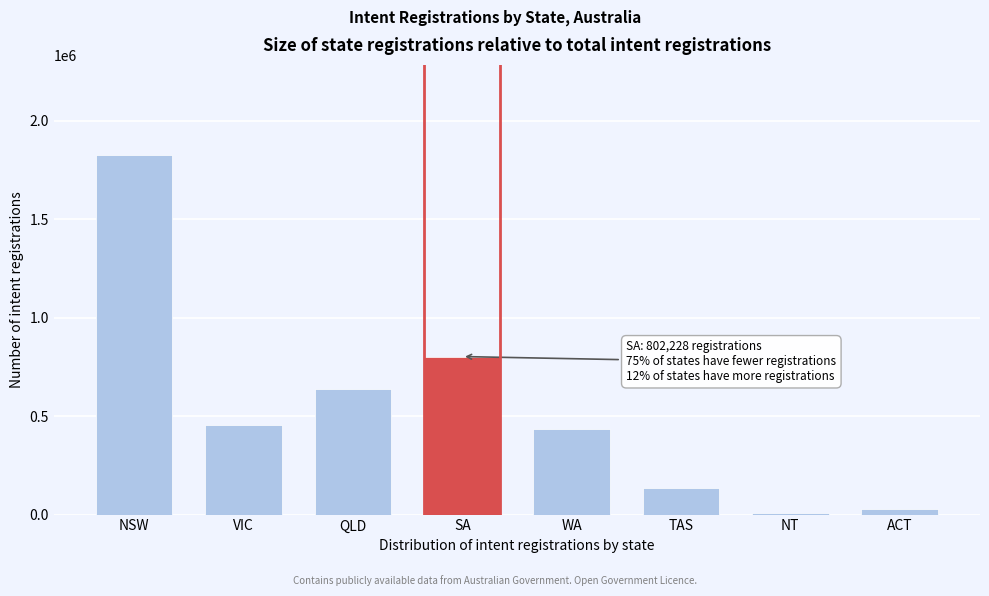

Reading right to left, what are all the values shown in this chart?

ACT=29927	NT=8329	TAS=136456	WA=436103	SA=802228	QLD=635714	VIC=454436	NSW=1826343